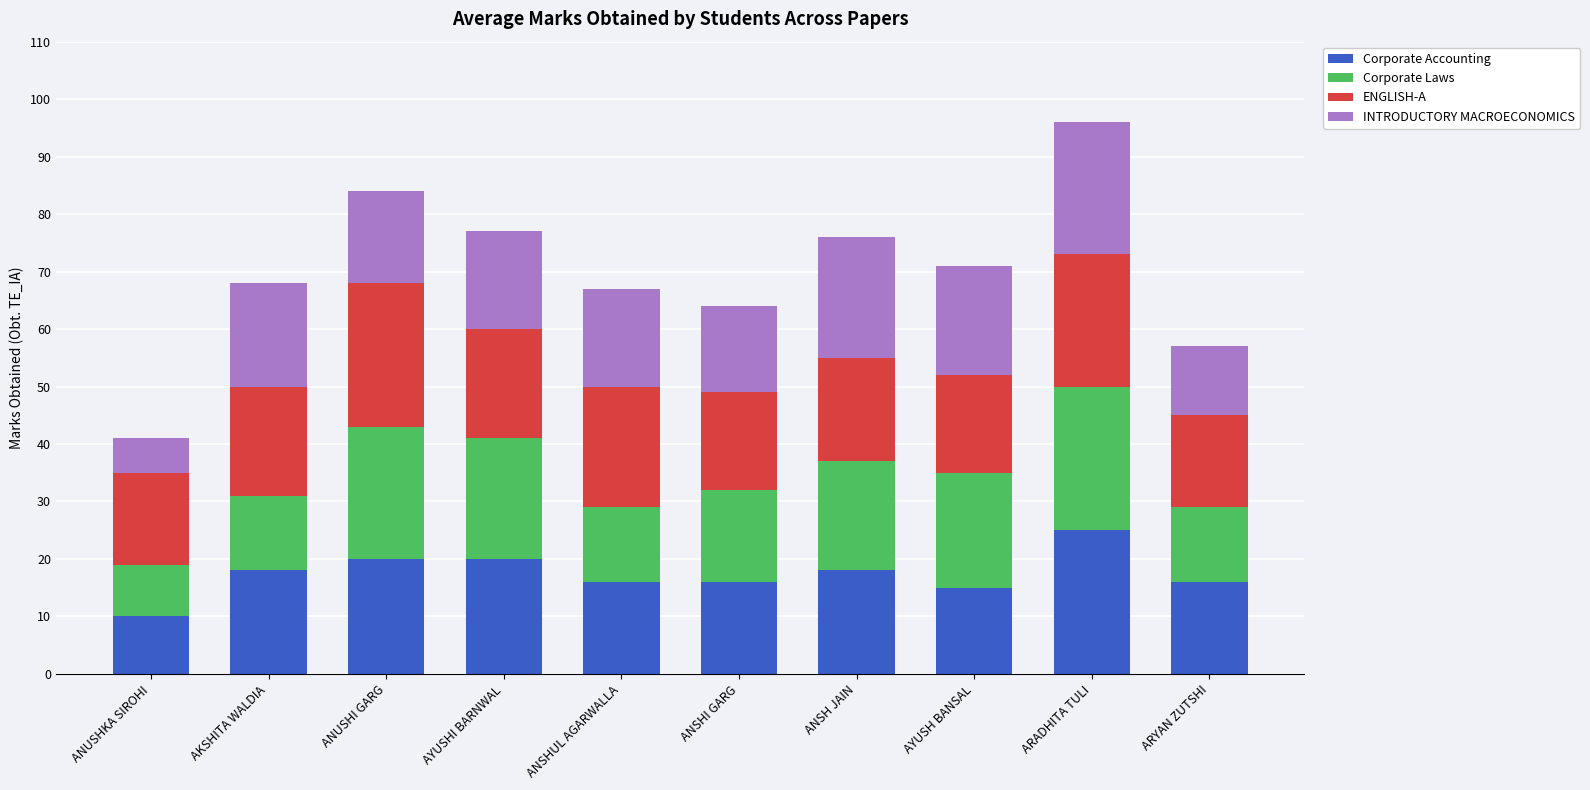

At which category is the sum across all series the highest?

ARADHITA TULI